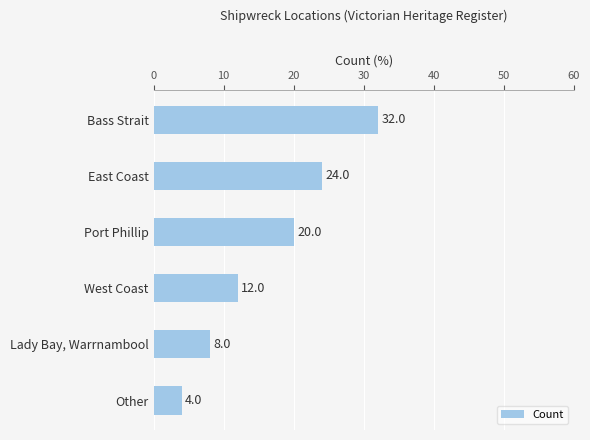

Is it true that the value at West Coast is 12?

True